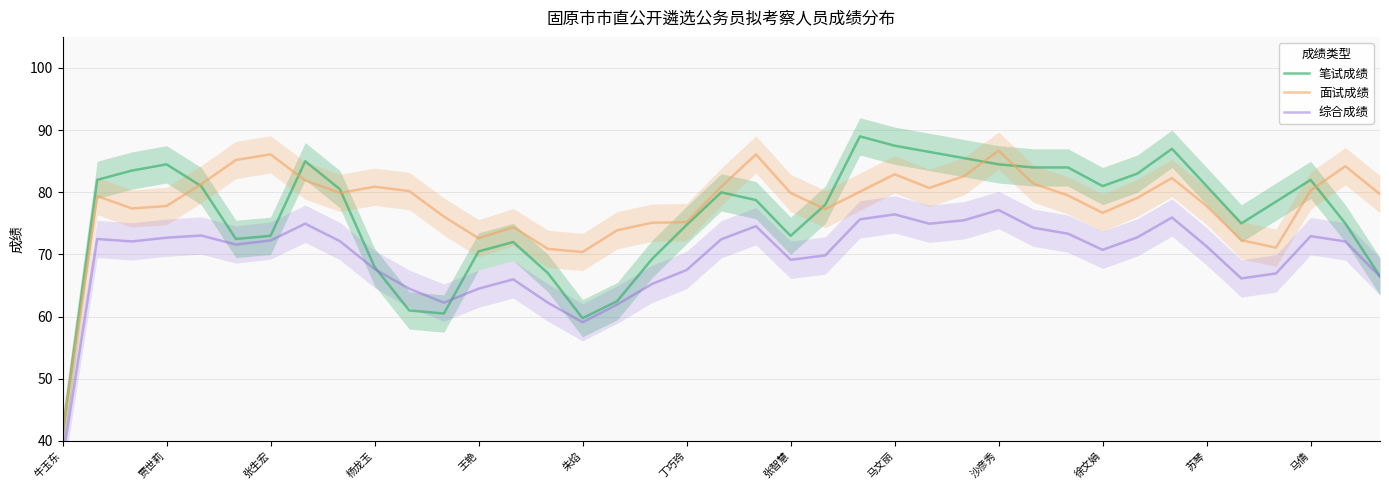

What value does the 笔试成绩 series have at 马倩?

82.0